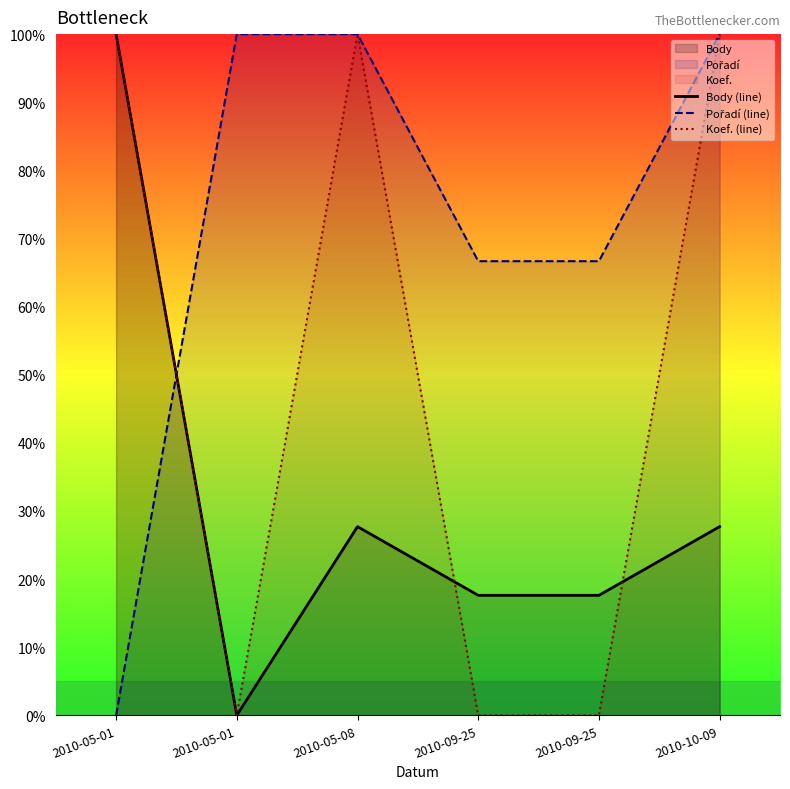

How many values in Koef. (line) are above zero?

3